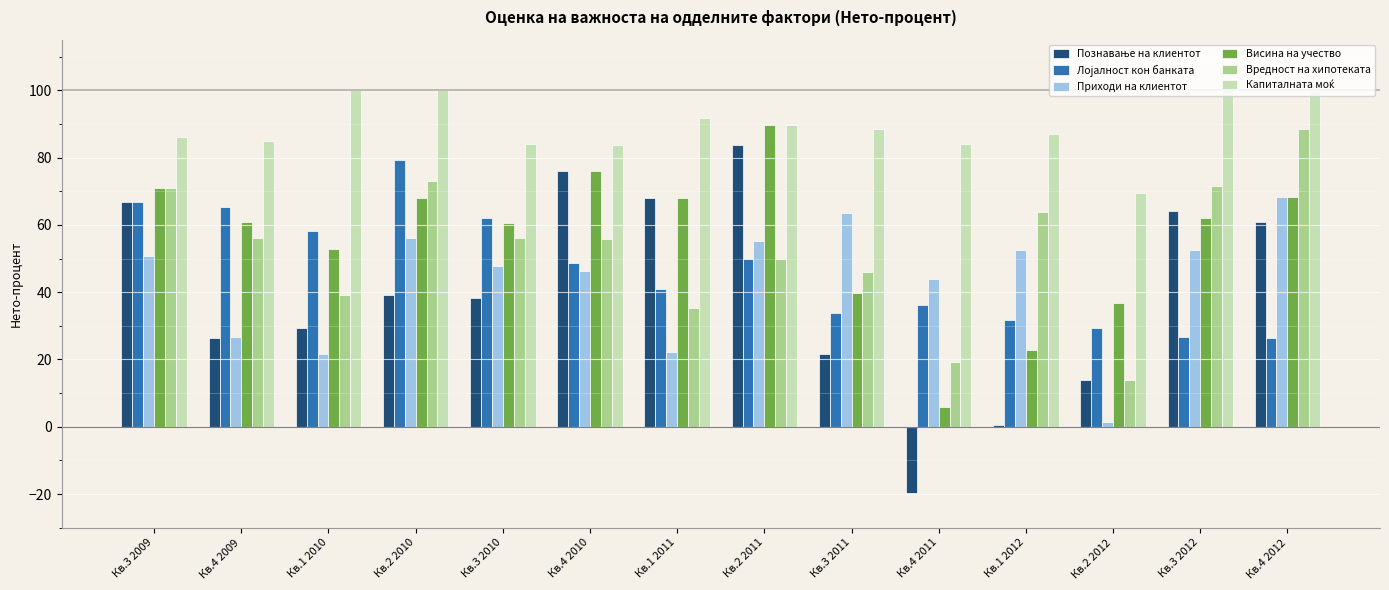

What is the sum of the Приходи на клиентот values at Кв.4 2012 and Кв.1 2011?

90.5